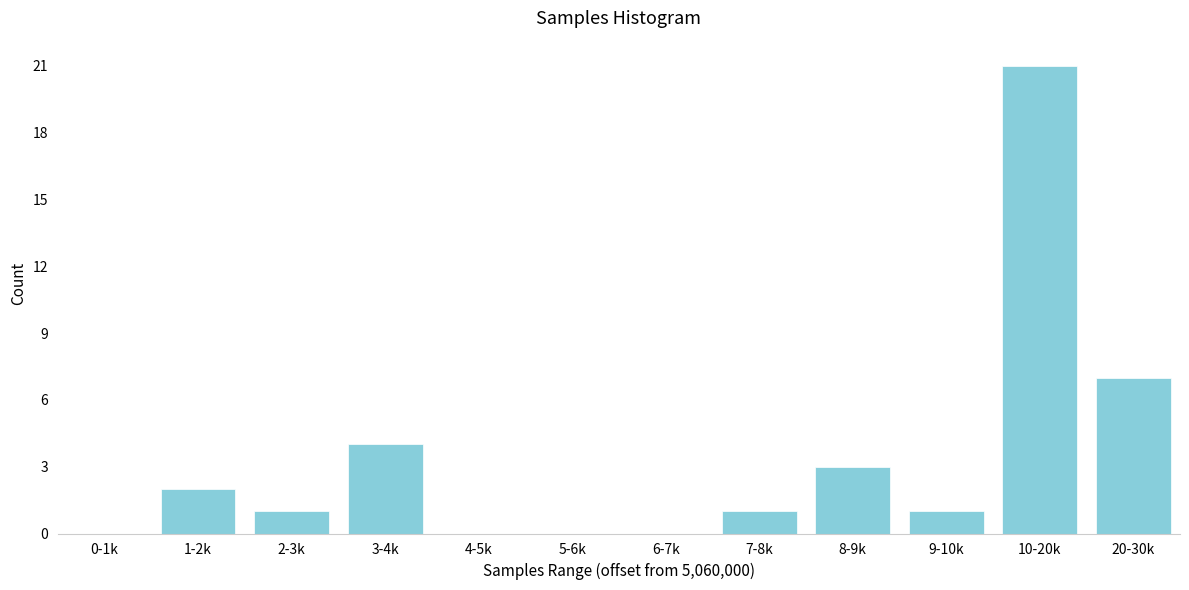

Reading left to right, transcribe all the data shown in this chart.

0-1k=0	1-2k=2	2-3k=1	3-4k=4	4-5k=0	5-6k=0	6-7k=0	7-8k=1	8-9k=3	9-10k=1	10-20k=21	20-30k=7